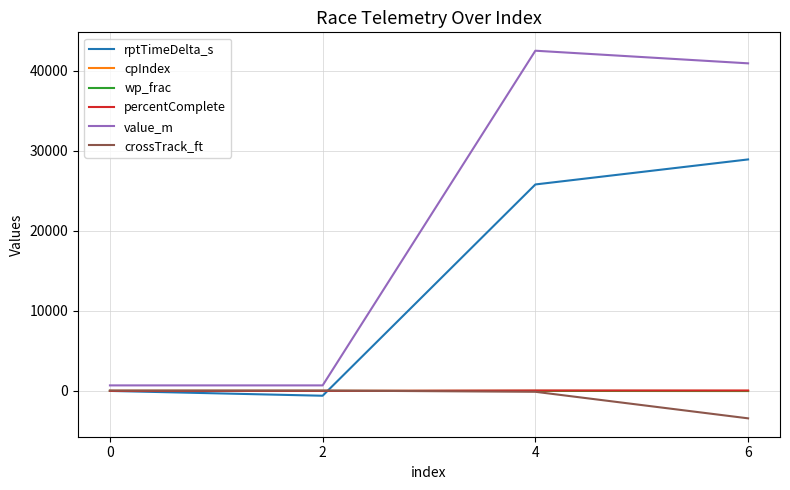

Between 0 and 6, which series saw the biggest shift?

value_m